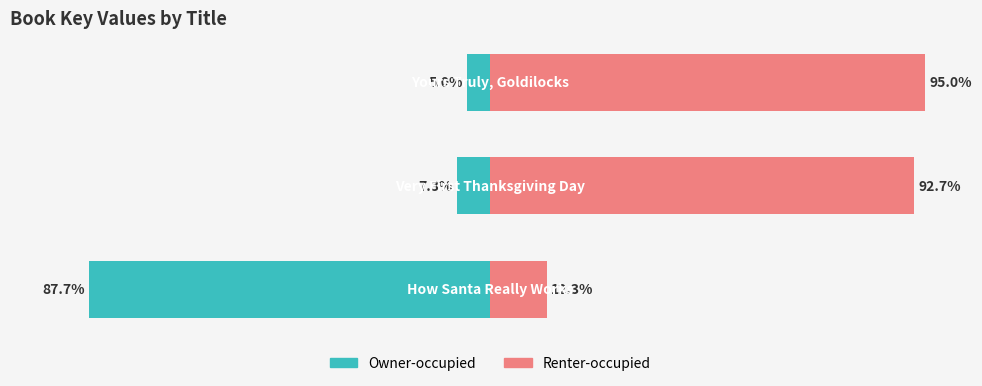

What is the value of the Left (Owner-occupied) bar at the 2nd from the left?

-7.3